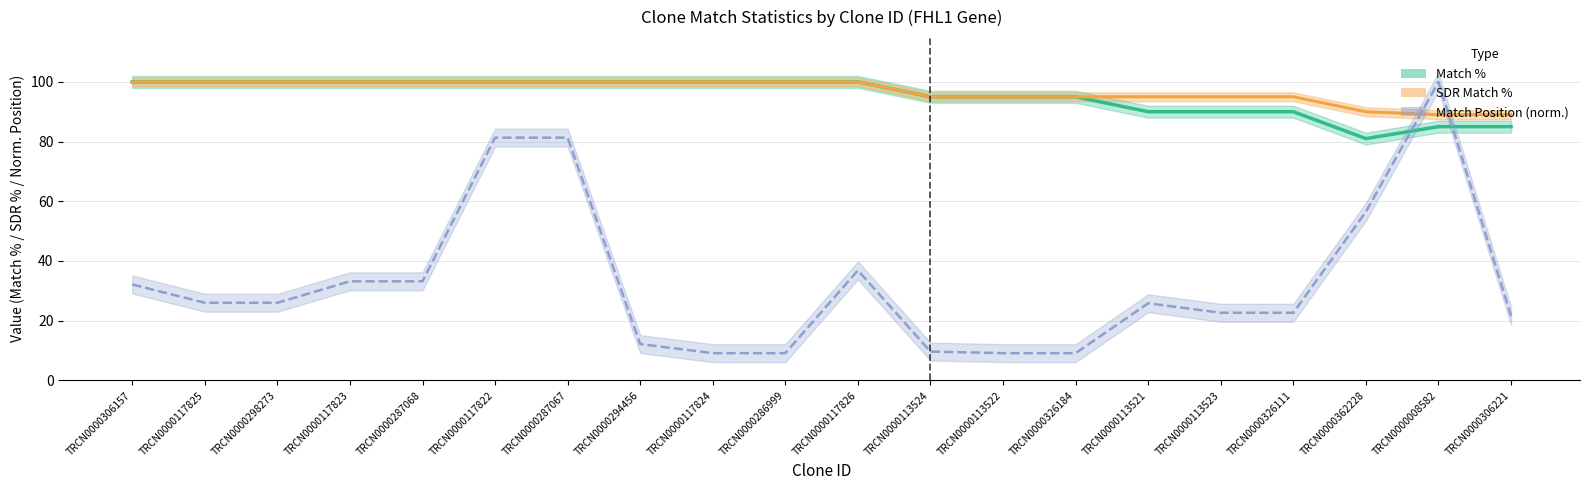

How many SDR Match % values are between 95 and 100?

17